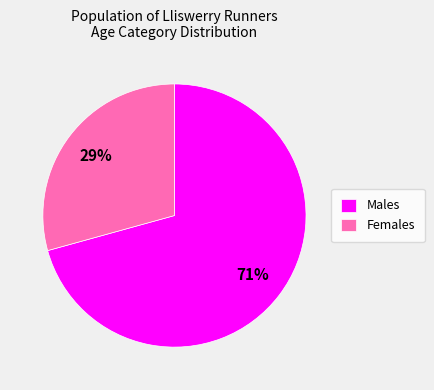

Is it true that Females is 35% of the pie?

False